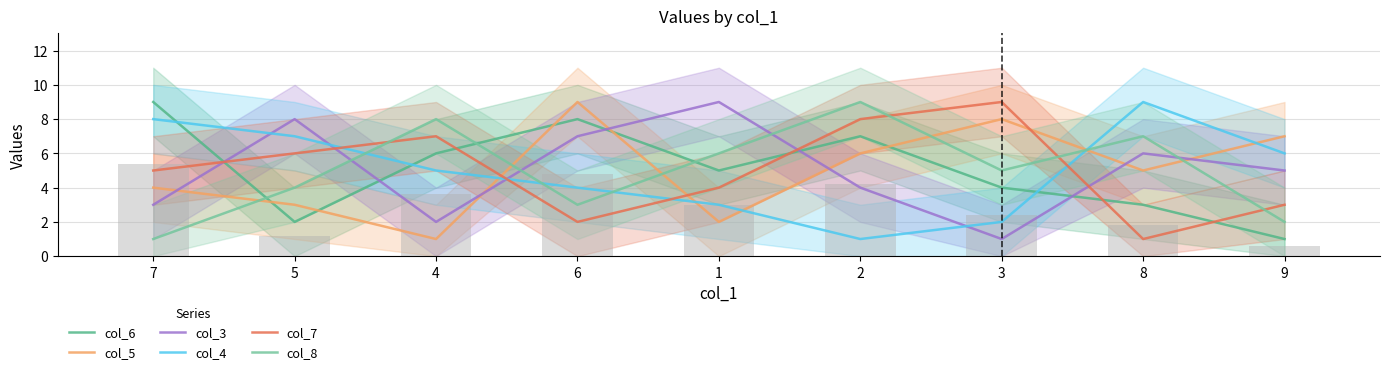

What is the difference between the maximum and second lowest values in the col_8 series?

7